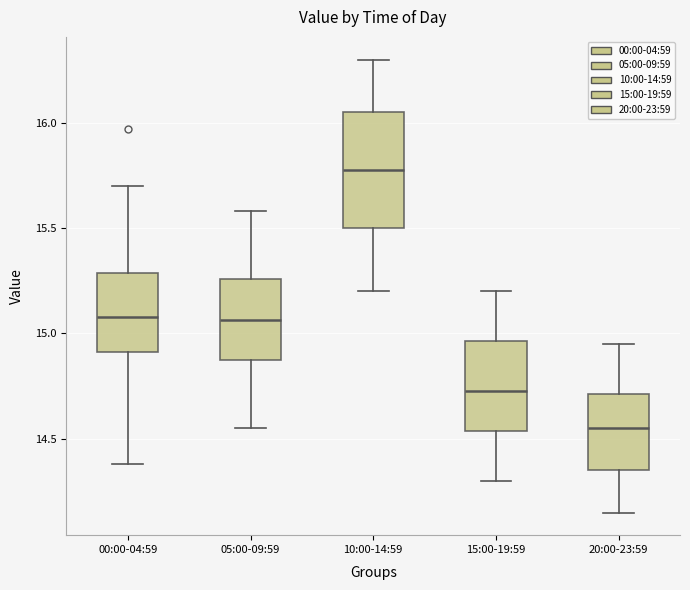

Where is the lower edge of the box for 20:00-23:59 on the y-axis? The values are not printed on the chart, so give them approximately, as read against the axis.

14.35